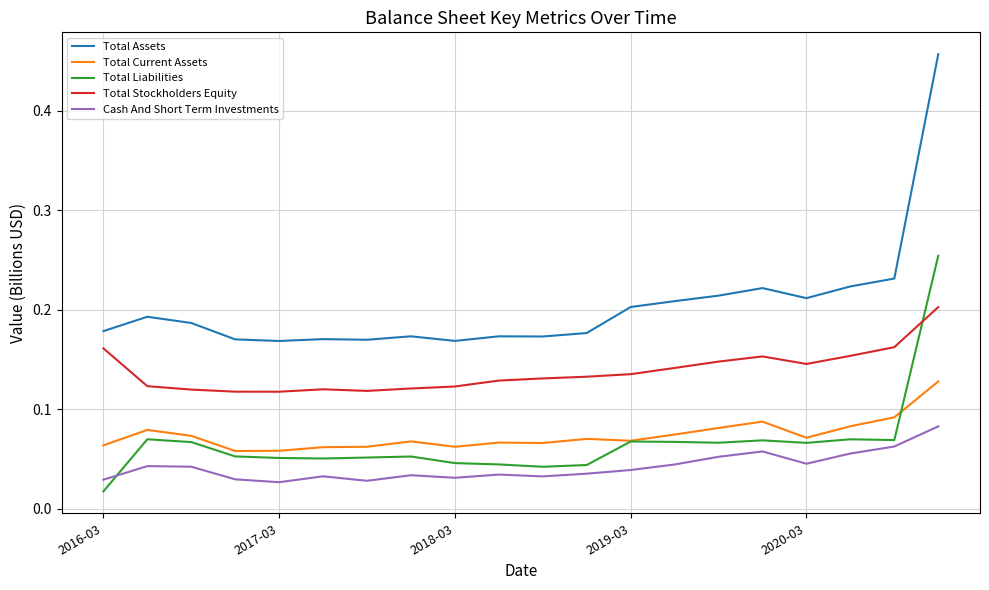

Rank the series by their maximum value, from highest to lowest.

Total Assets, Total Liabilities, Total Stockholders Equity, Total Current Assets, Cash And Short Term Investments